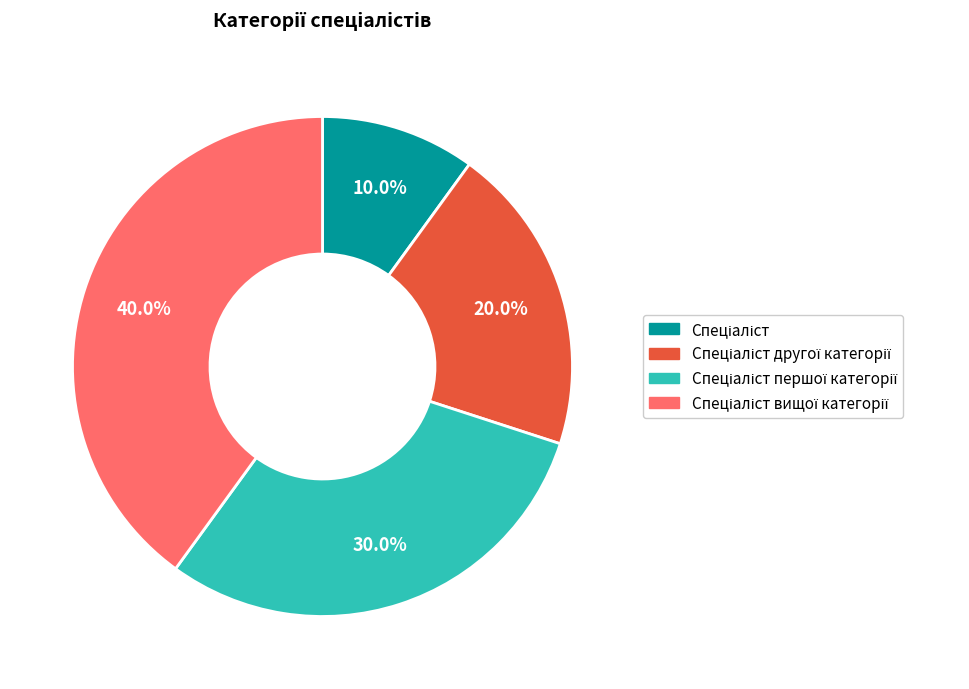

Does any single category account for the majority?

No